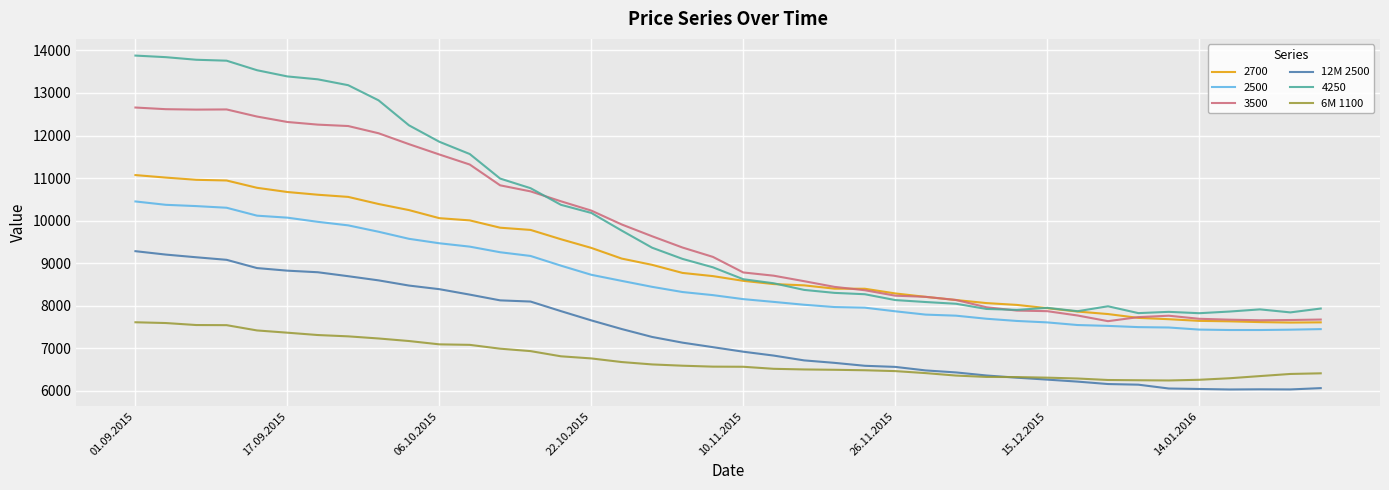

True or false: 2700 and 12M 2500 cross at least once.

False